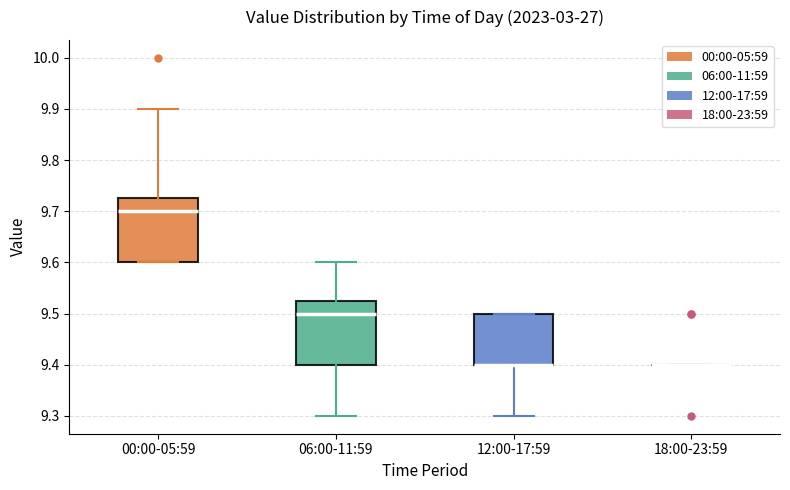

Reading left to right, read every box against the y-axis: the position of its median line, the range the box covers, and the ends of its whiskers. The values are not printed on the chart, so give them approximately, as read against the axis.

00:00-05:59: median 9.70, box 9.60 to 9.73, whiskers 9.60 to 9.90
06:00-11:59: median 9.50, box 9.40 to 9.53, whiskers 9.30 to 9.60
12:00-17:59: median 9.40 (drawn on the box's lower edge), box 9.40 to 9.50, whiskers 9.30 to 9.50
18:00-23:59: box collapsed to a line at 9.40, whiskers 9.40 to 9.40